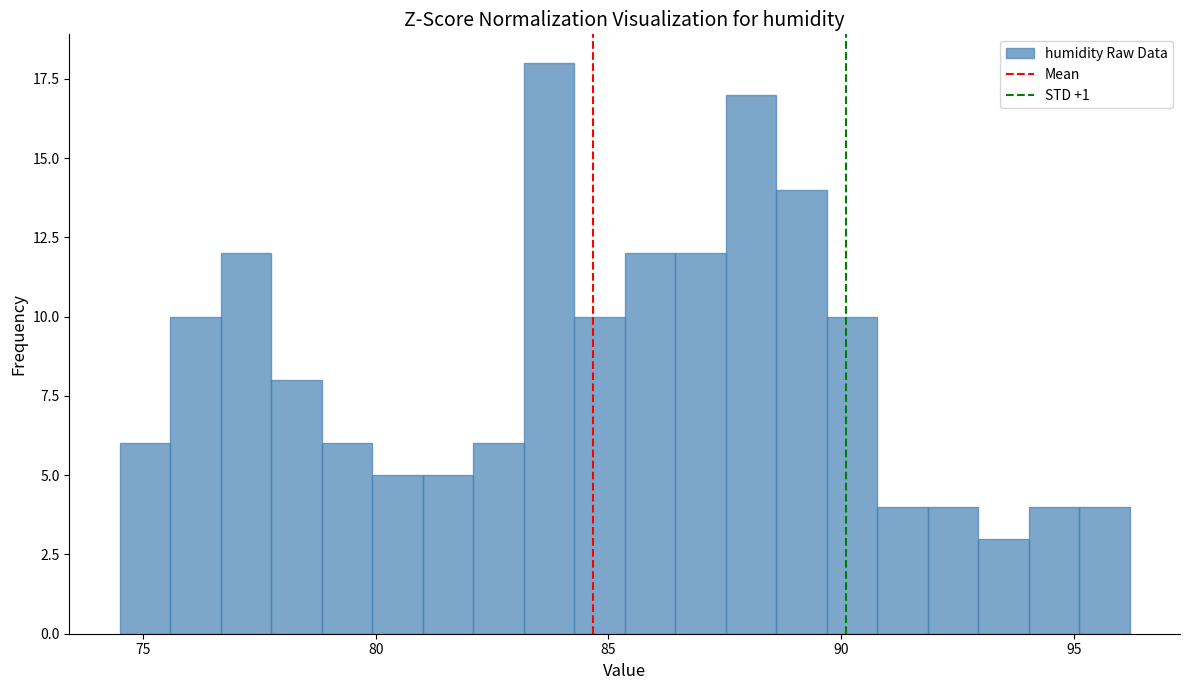

Read against the x-axis, roughly where is the centre of the tallest bar?

83.5